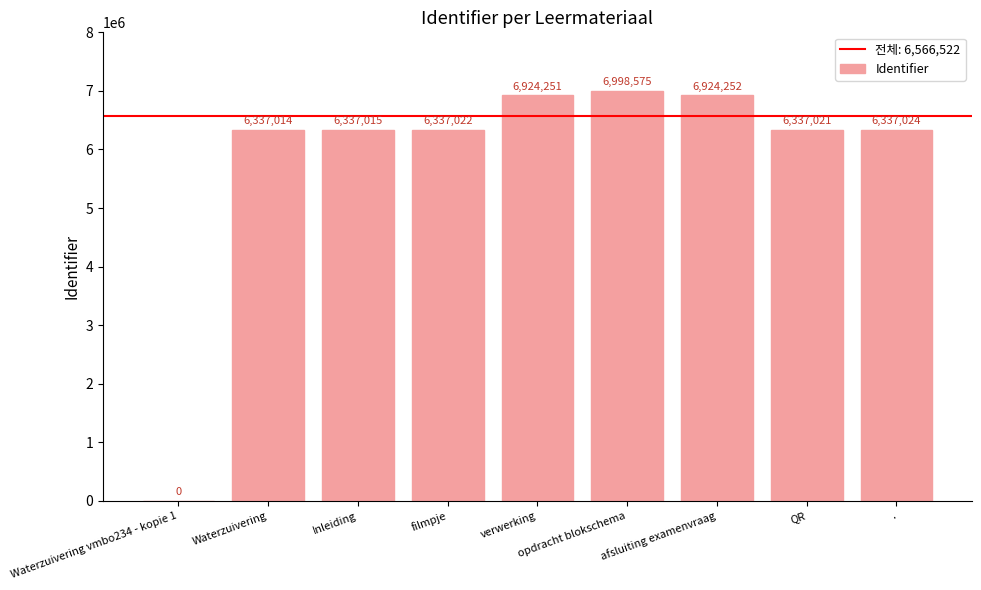

Where is the data nearest to the value 3499287?

Waterzuivering